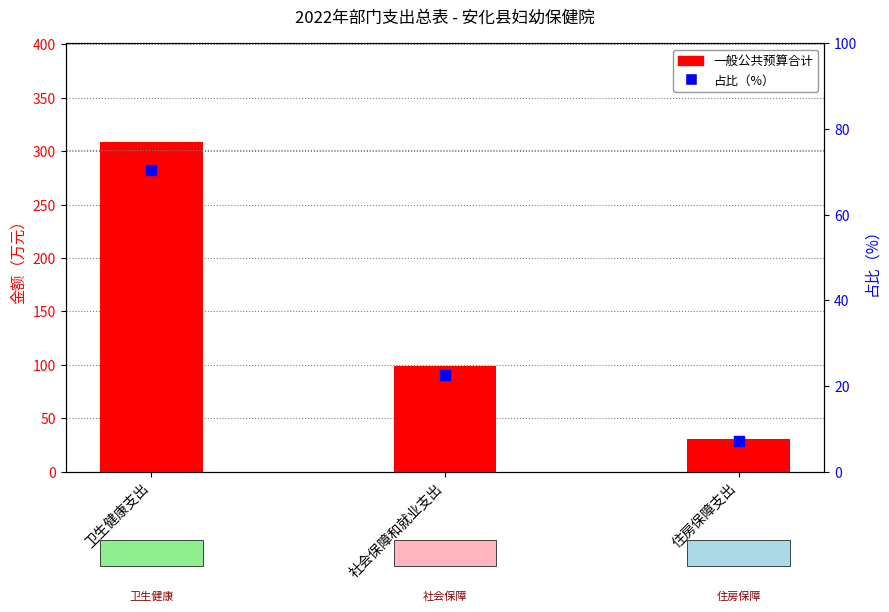

At which category is the sum across all series the highest?

卫生健康支出